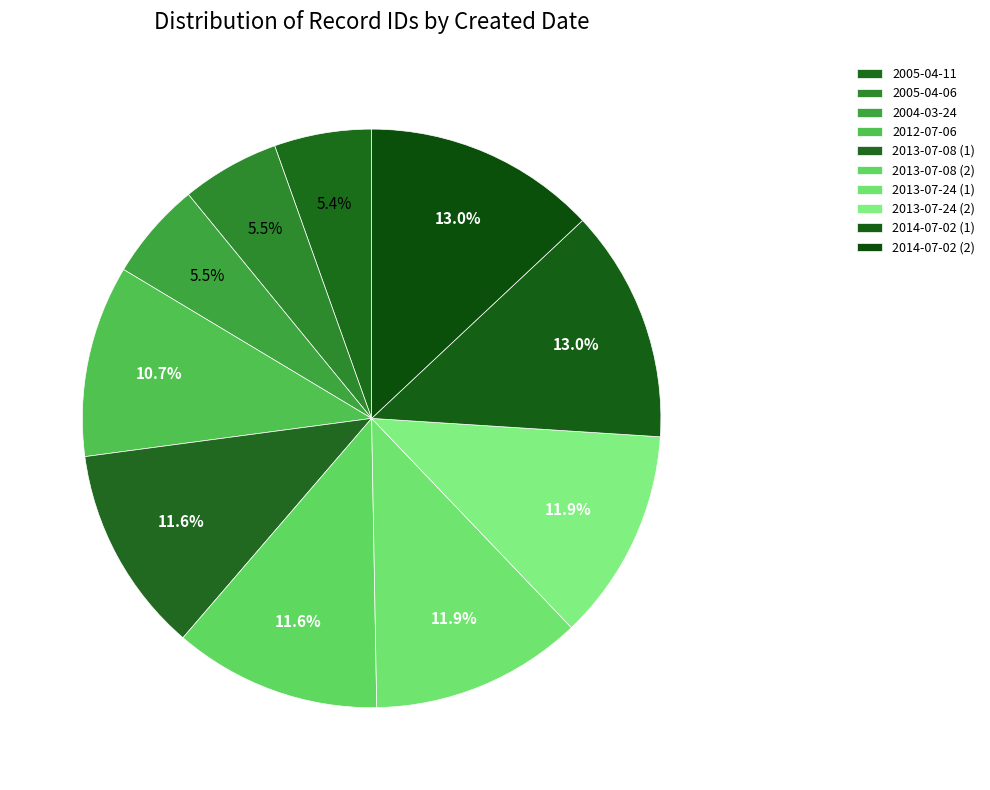

How many segments does this pie chart have?

10